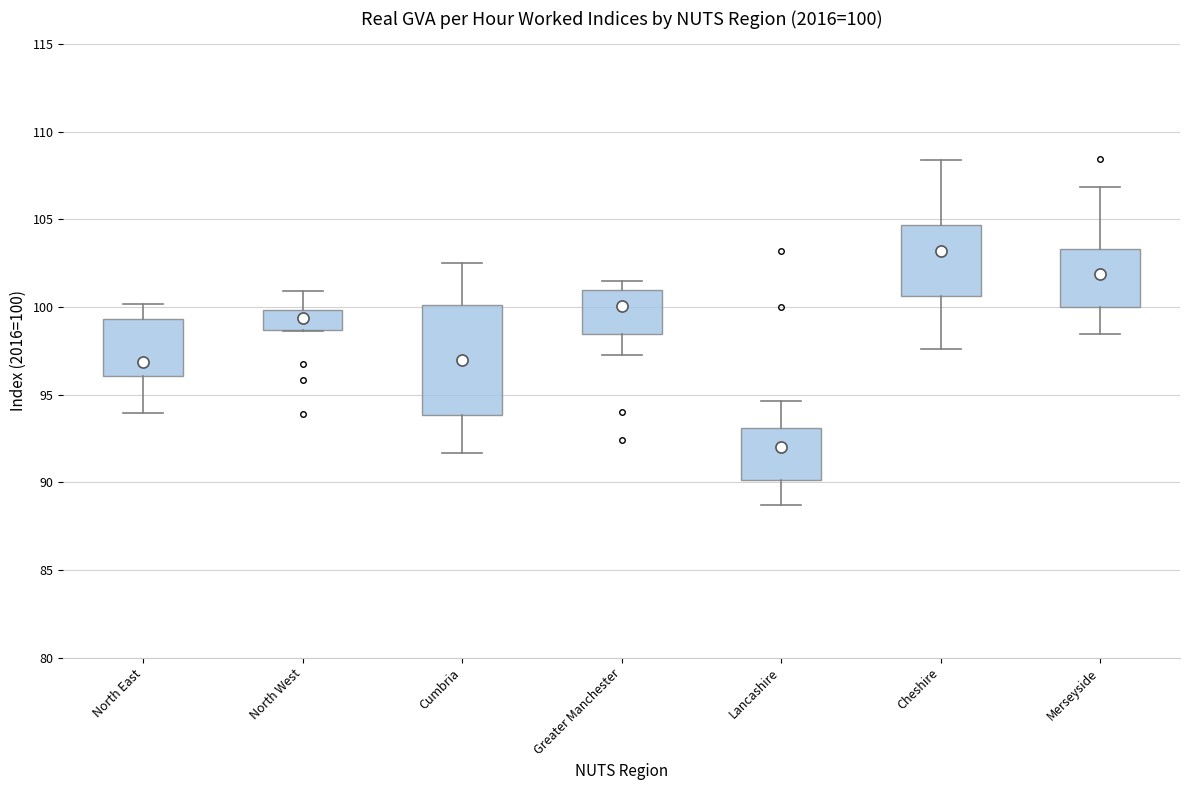

Which box has the highest median line?

Cheshire